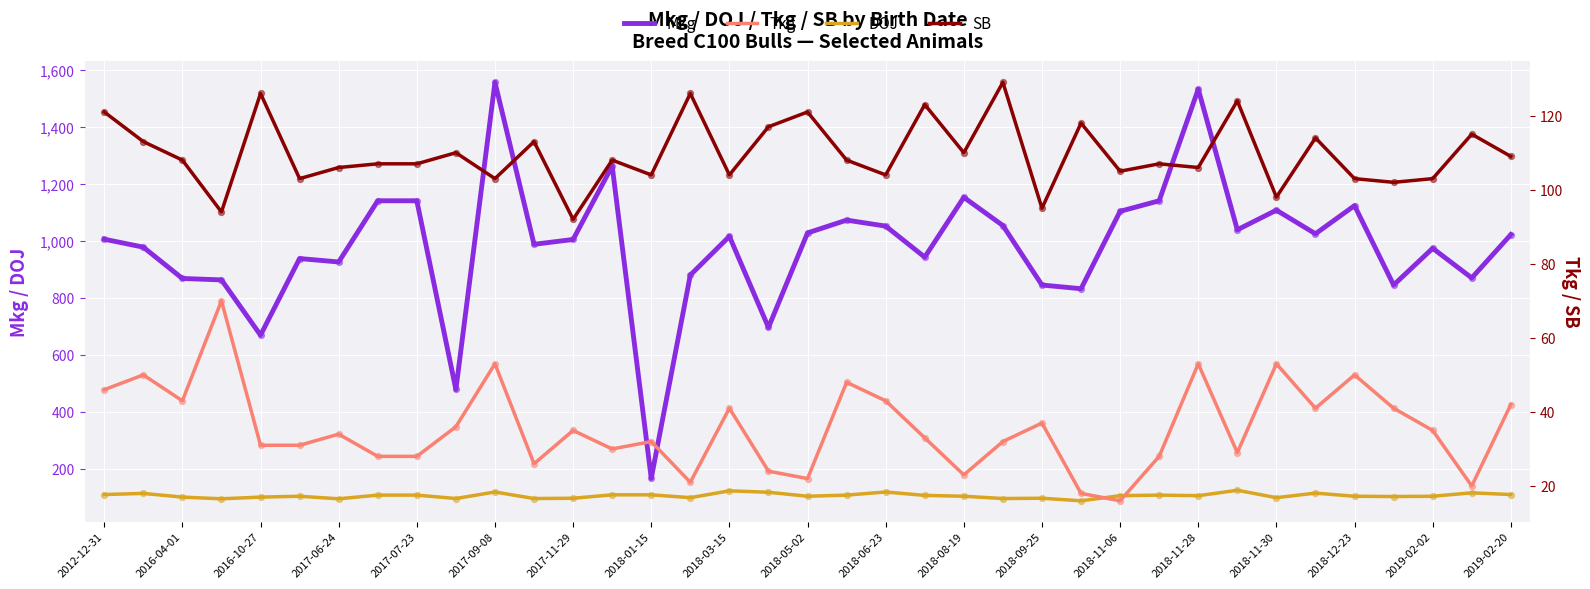

What are all the series names shown in the legend?

Mkg, DOJ, Tkg, SB